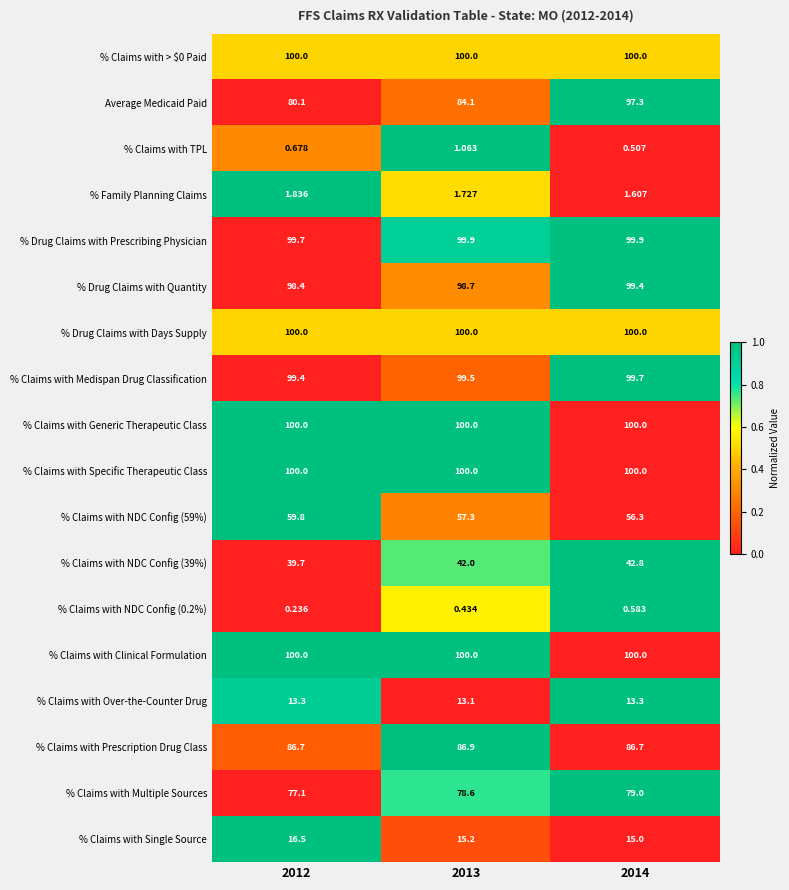

Which series has the largest range (max minus min)?

Average Medicaid Paid